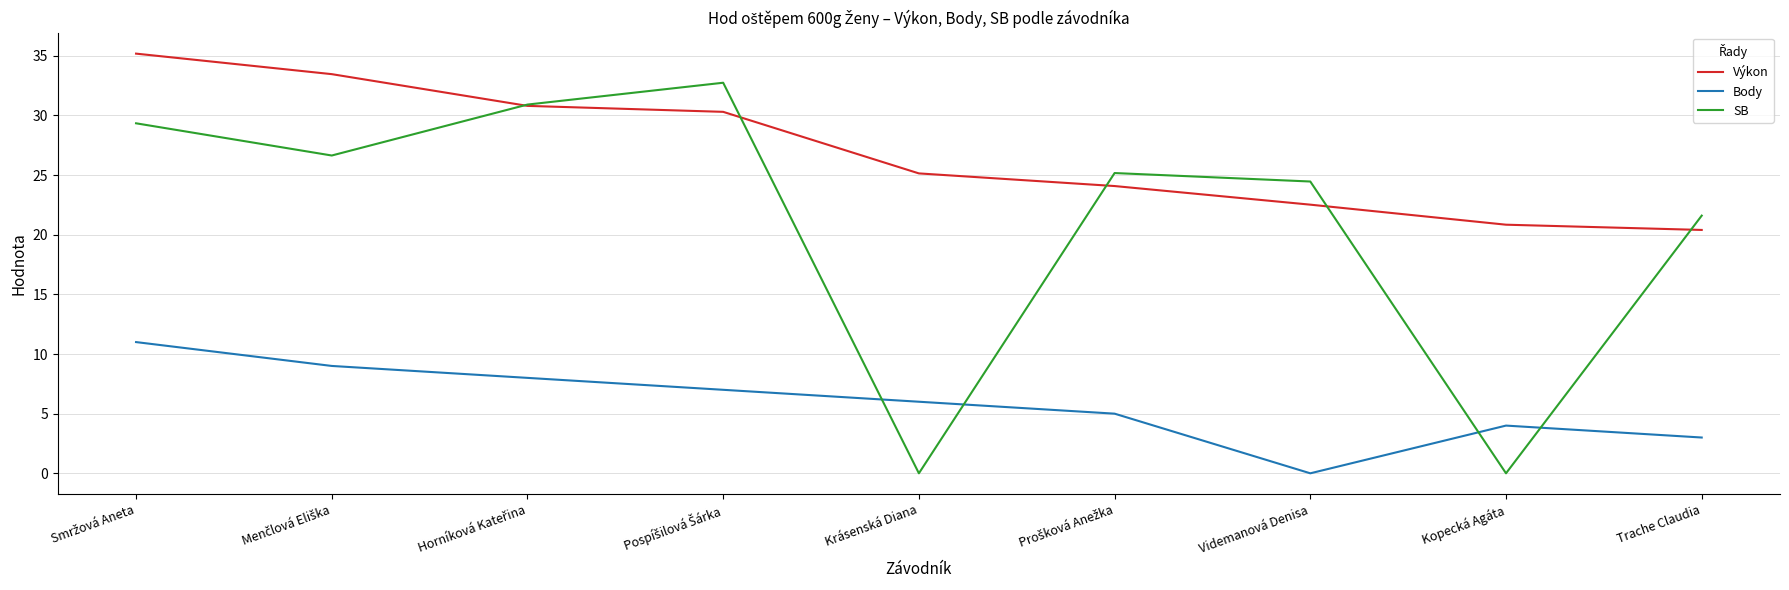

Which series has the largest total across all categories?

Výkon